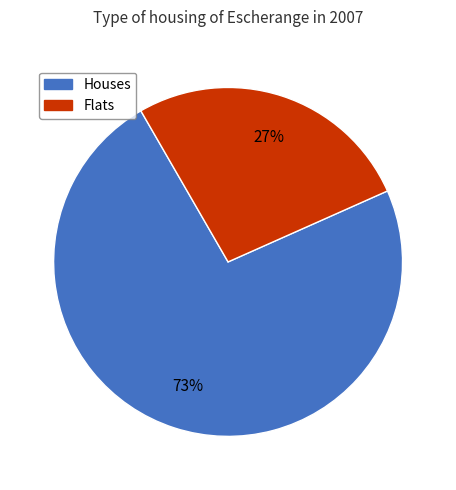

Is it true that Houses is 65% of the pie?

False